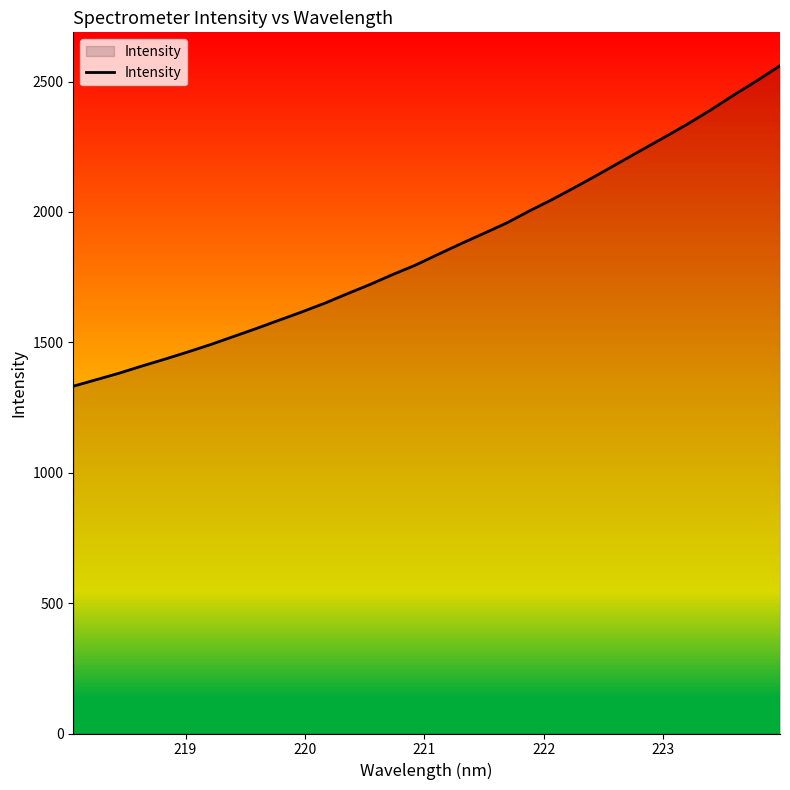

How many lines are shown in the chart?

1